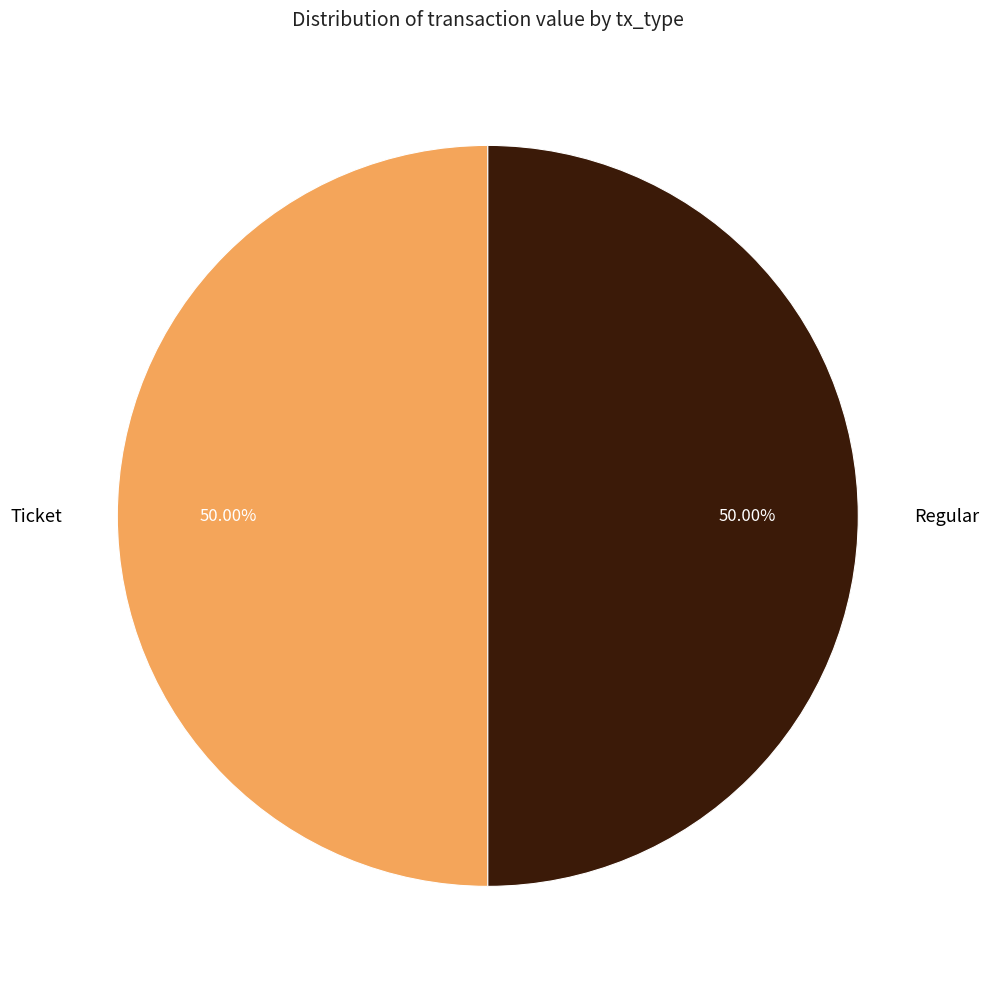

Is the sum of Regular and Ticket greater than half?

Yes